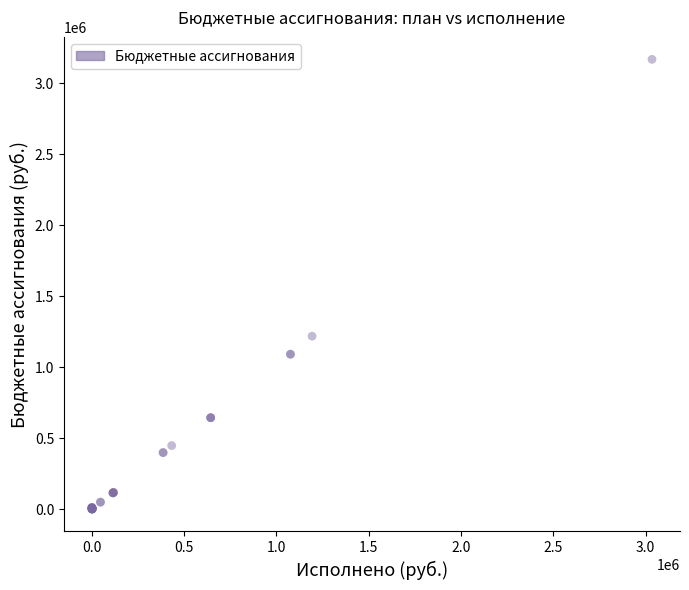

What Y value in the scatter plot is closest to 1583633?

1217554.4